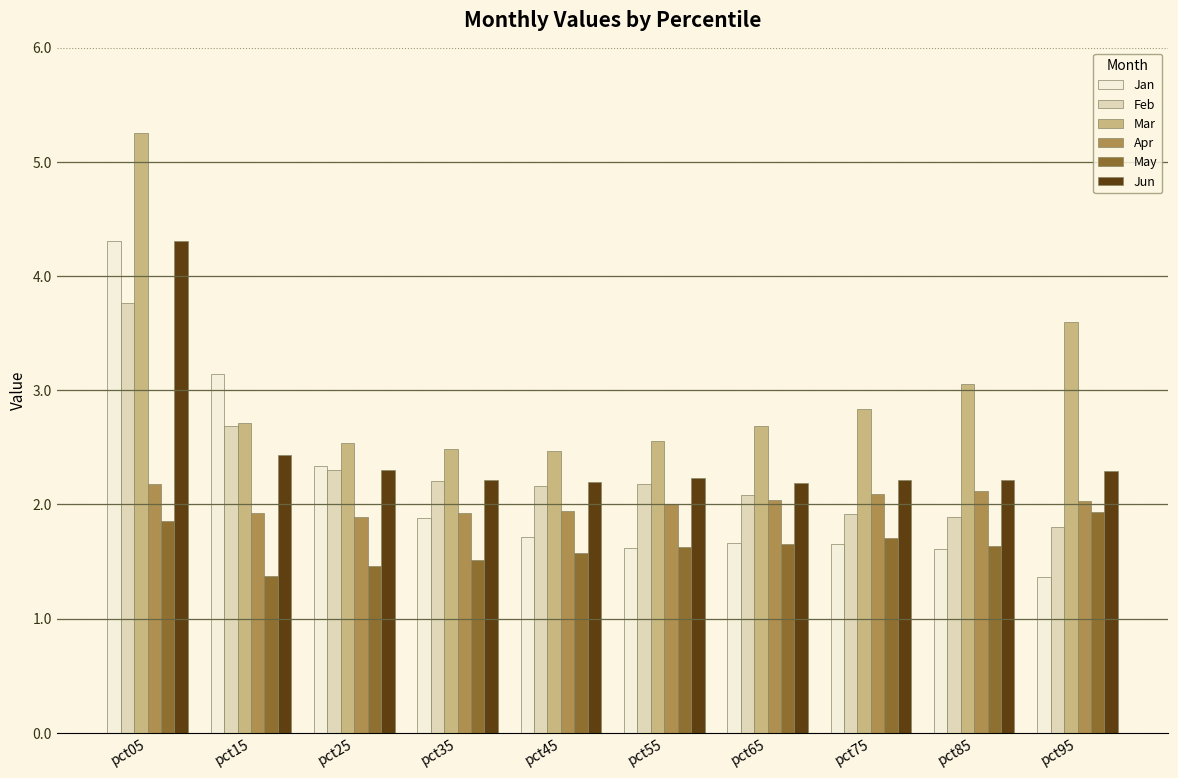

Which series has the largest total across all categories?

Mar